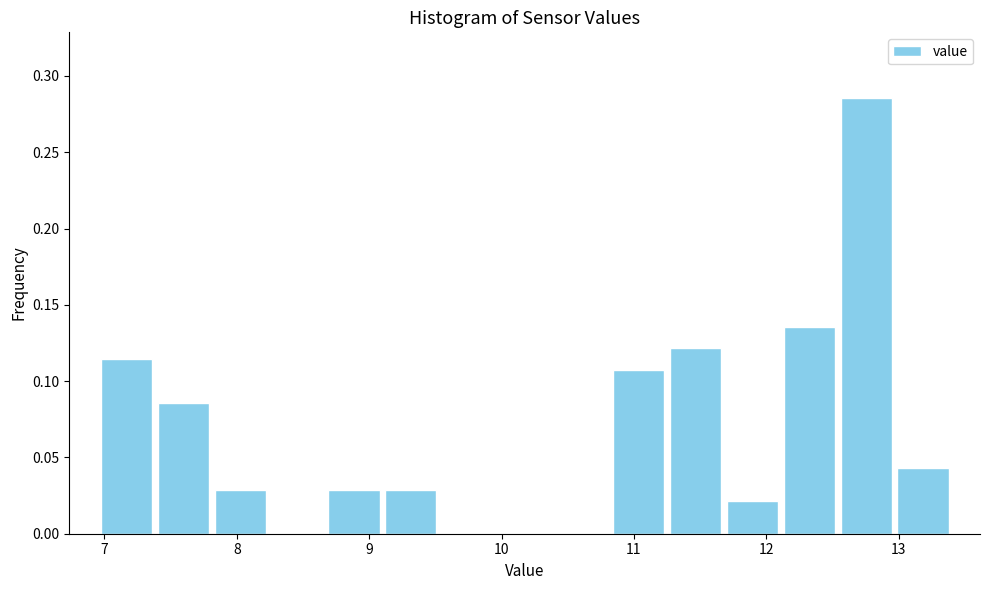

What is the height of the bar covering 9.10 to 9.53 on the x-axis? Neither the bar edges nor the heights are printed on the chart, so give them approximately, as read against the axes.

0.030